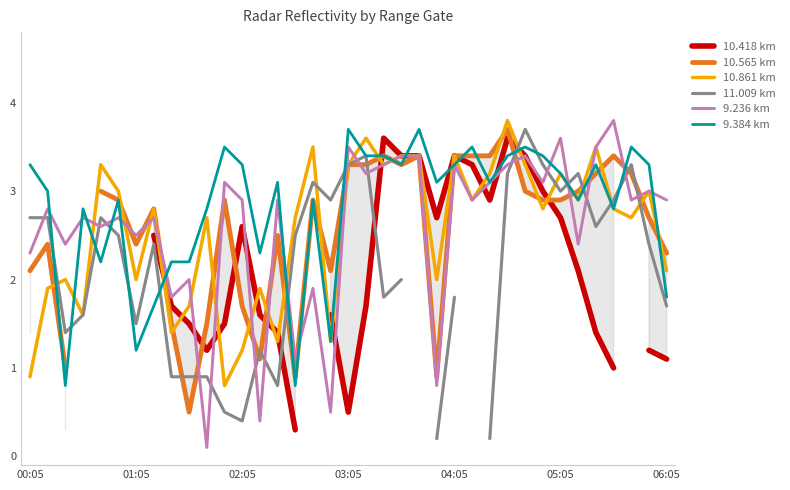

How many interior local peaks does the 10.418 km series have?

4